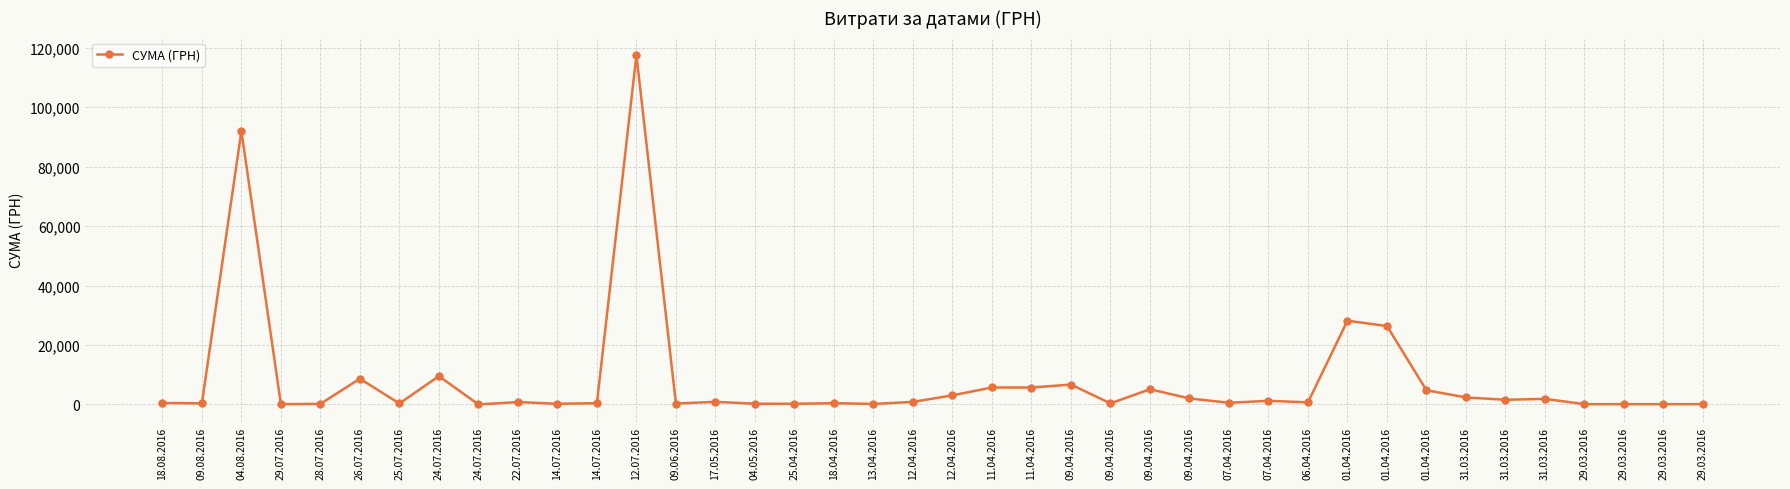

What is the label of the 11th point from the left?

14.07.2016